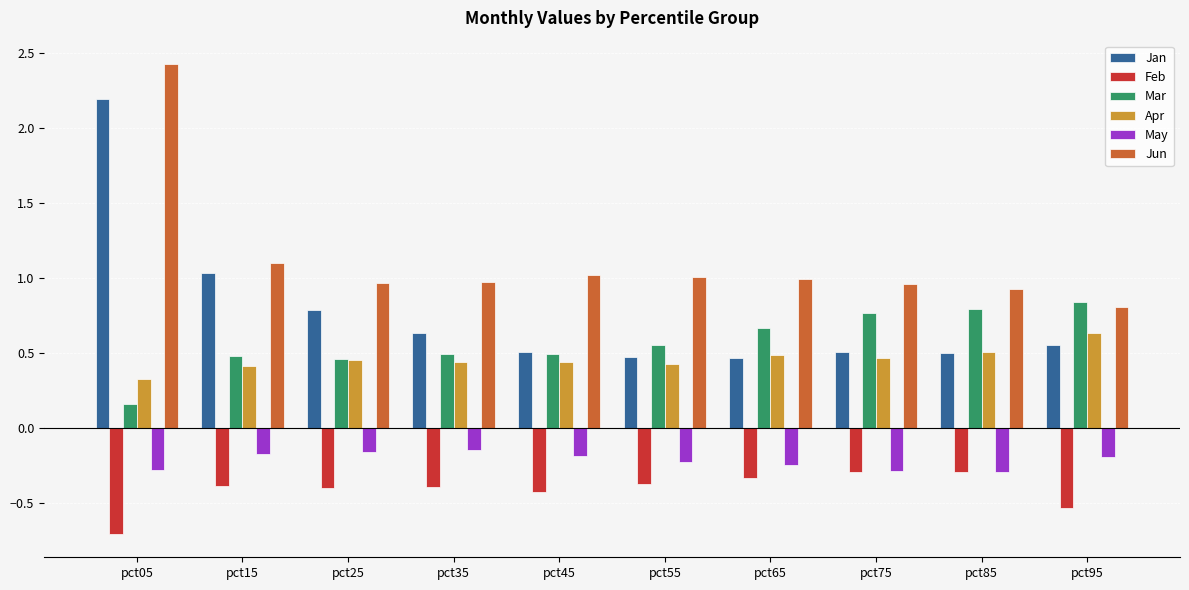

What is the sum of the Jan values at pct65 and pct15?

1.5